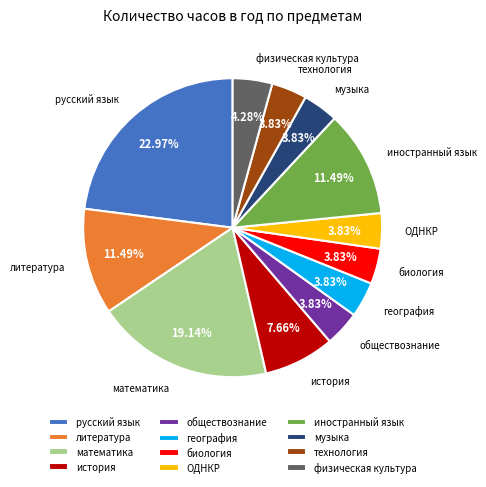

Count the number of slices in the pie.

12